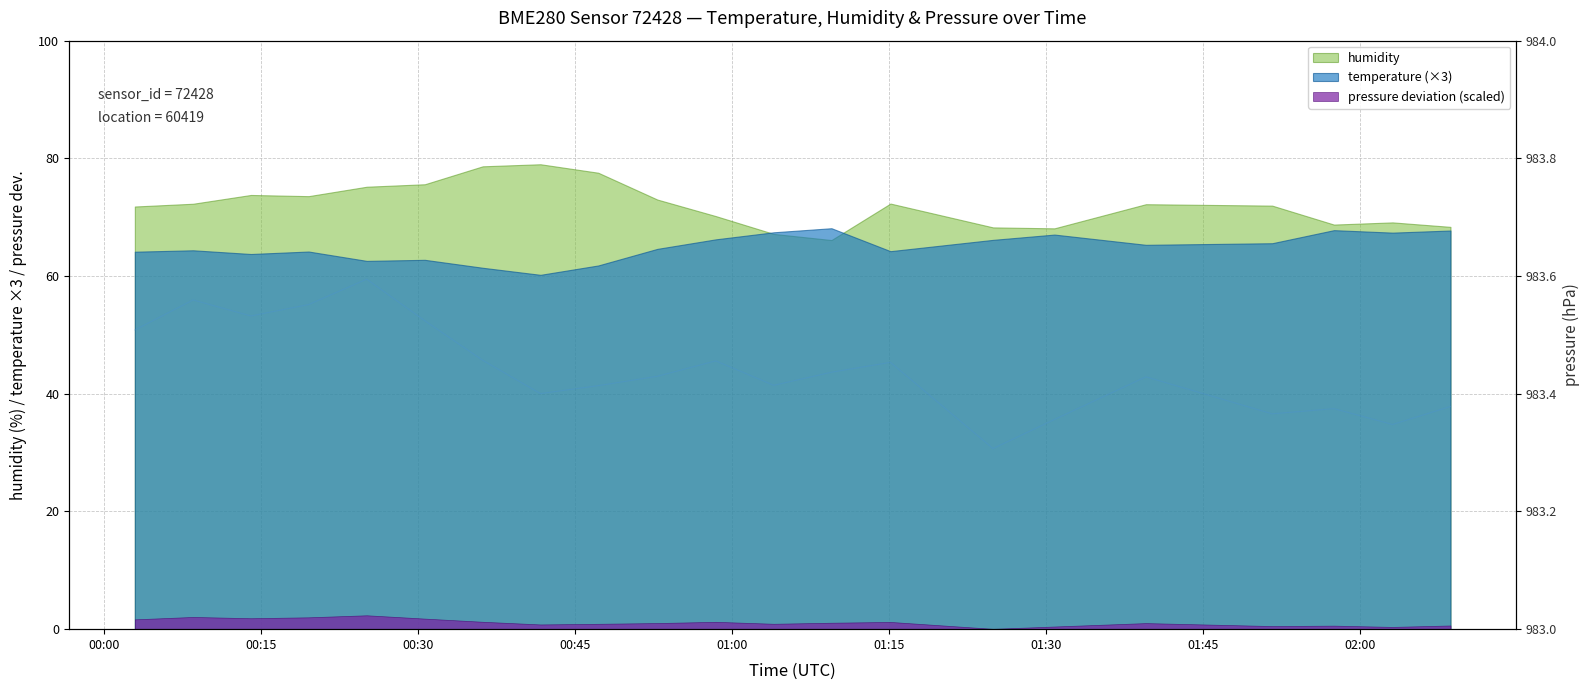

At which category does the data reach its first local peak?

00:15